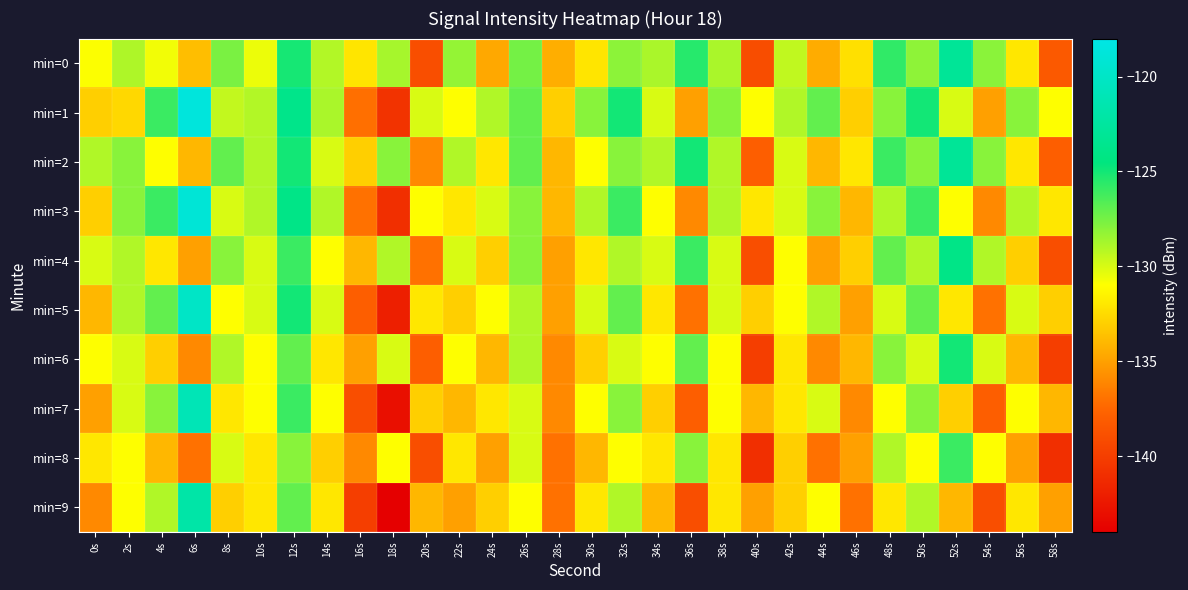

Which series has the largest total across all categories?

min=1